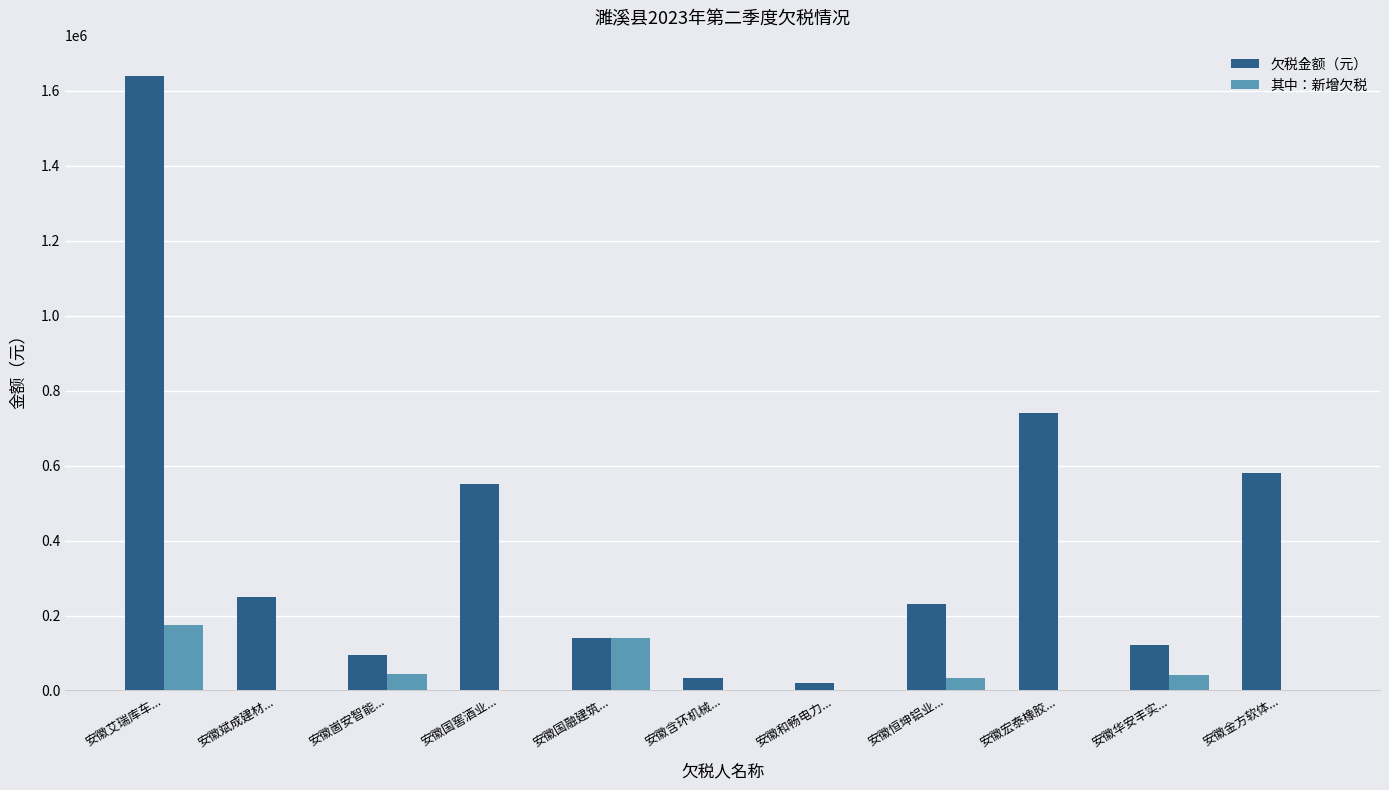

Which series changed the most between 安徽崮安智能... and 安徽金方软体...?

欠税金额（元）